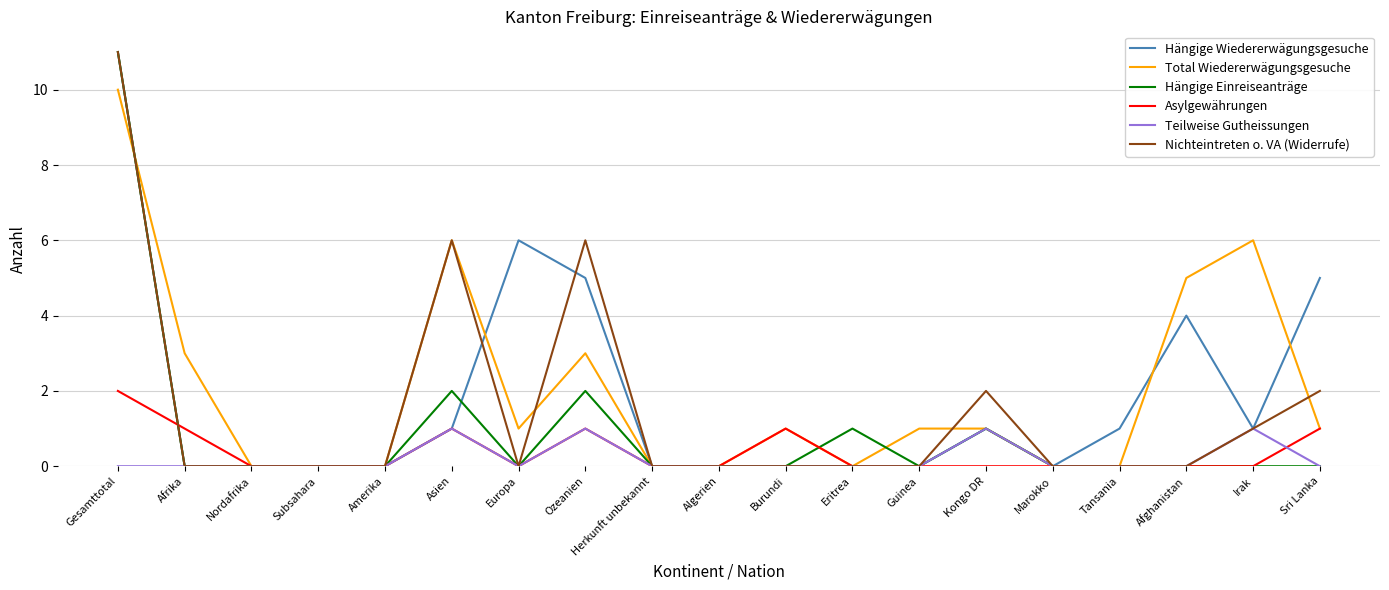

How many Total Wiedererwägungsgesuche values are between 0 and 3?

15